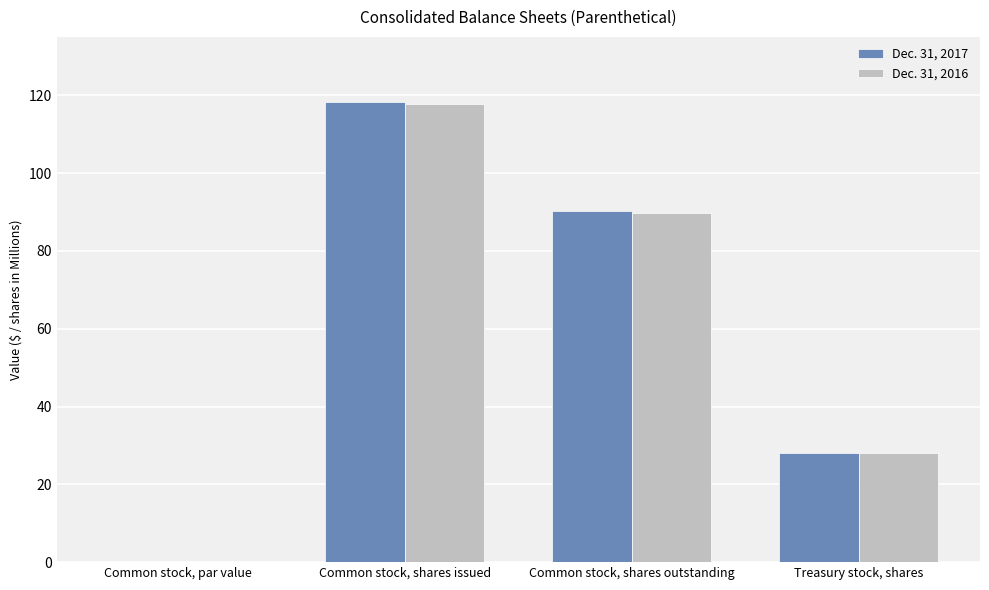

Count the number of data series in this chart.

2